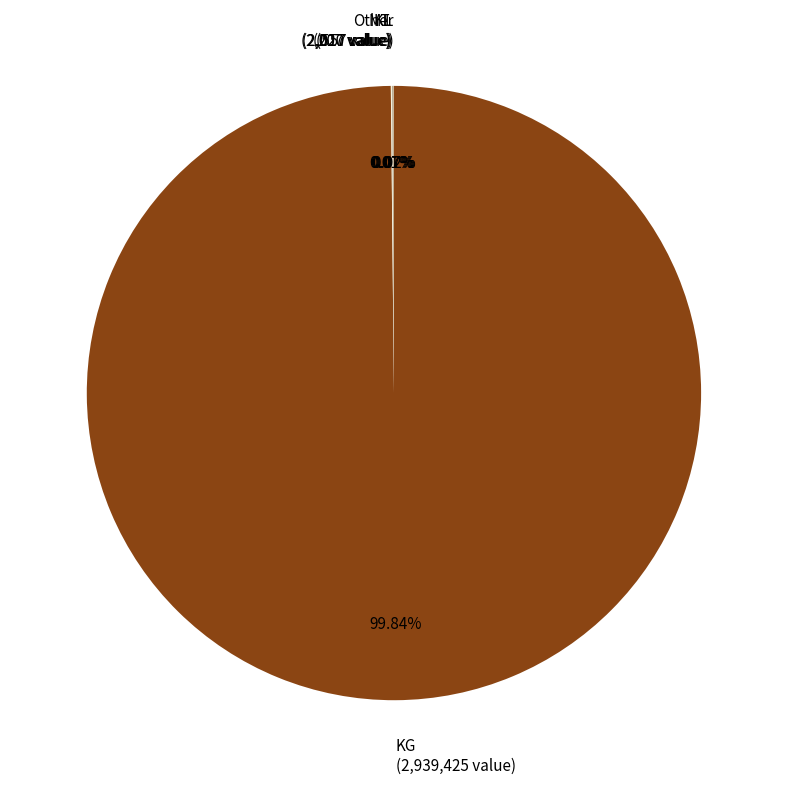

What portion of the pie excludes KG?

0.2%